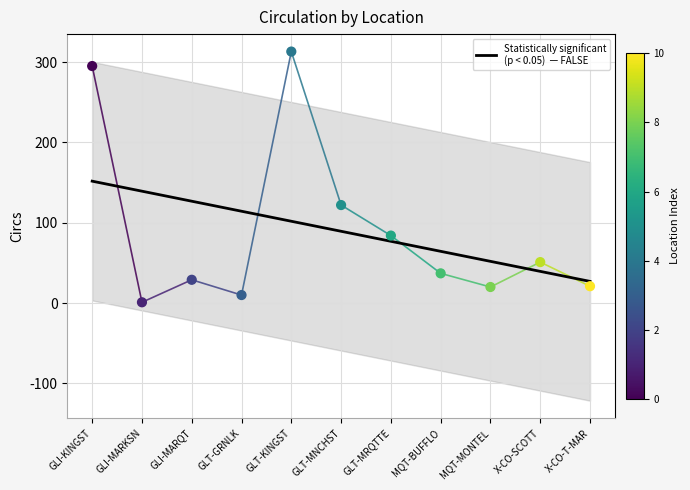

At which category is the sum across all series the highest?

GLI-KINGST